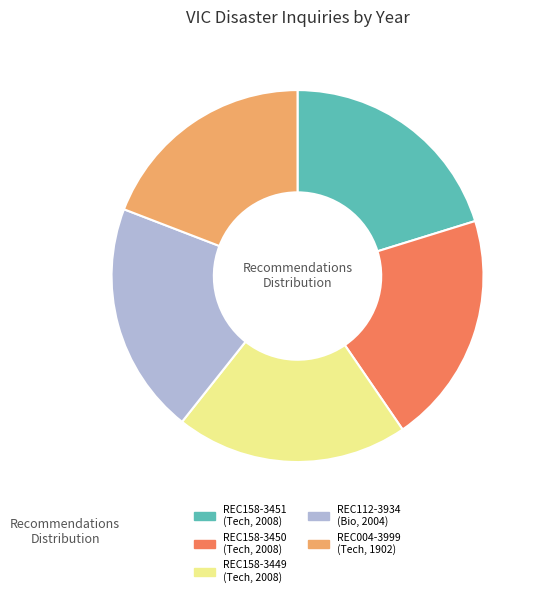

Count the number of slices in the pie.

5